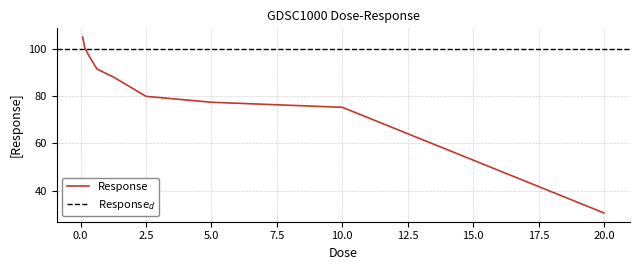

The value of Response at 5.0 is 24.7. True or false?

False